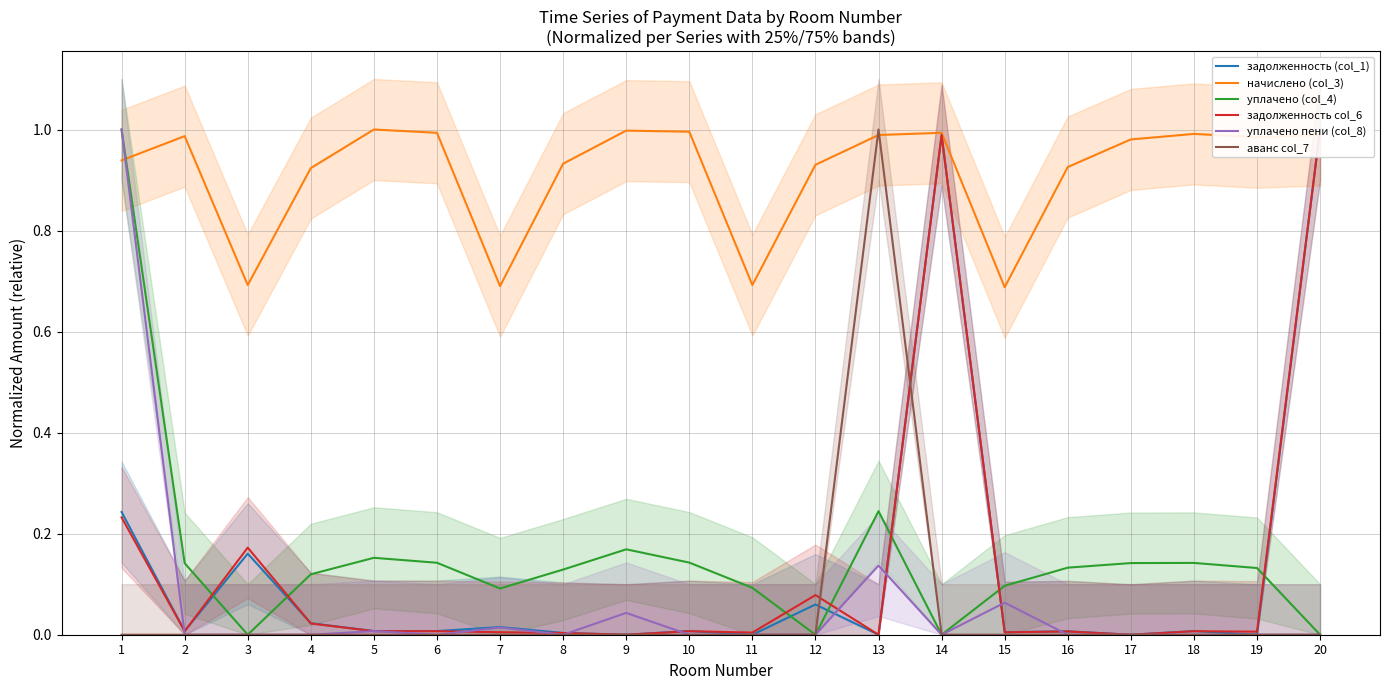

Which category has the lowest value in the аванс col_7 series?

1